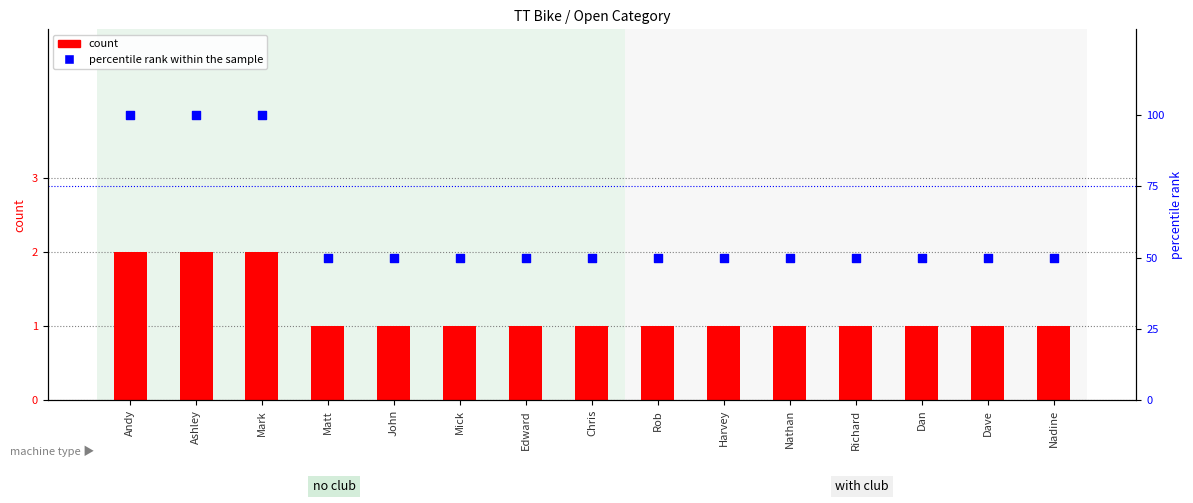

Which series has the largest total across all categories?

percentile rank within the sample